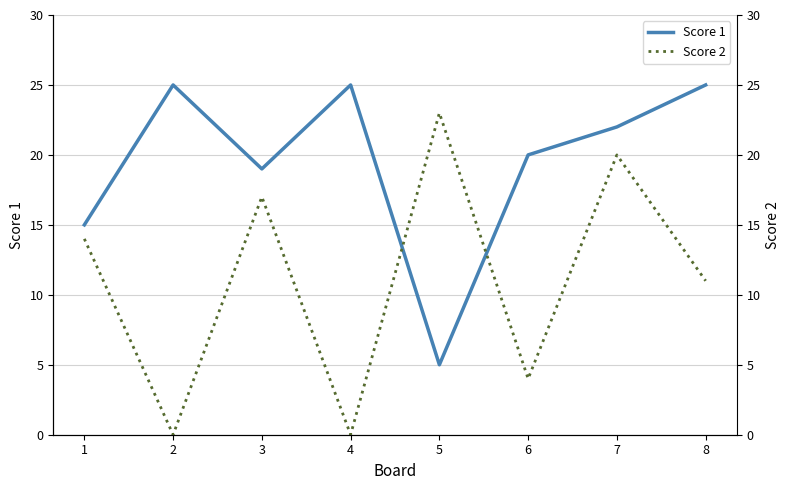

Count the Score 2 values in the range 4 to 20.

5